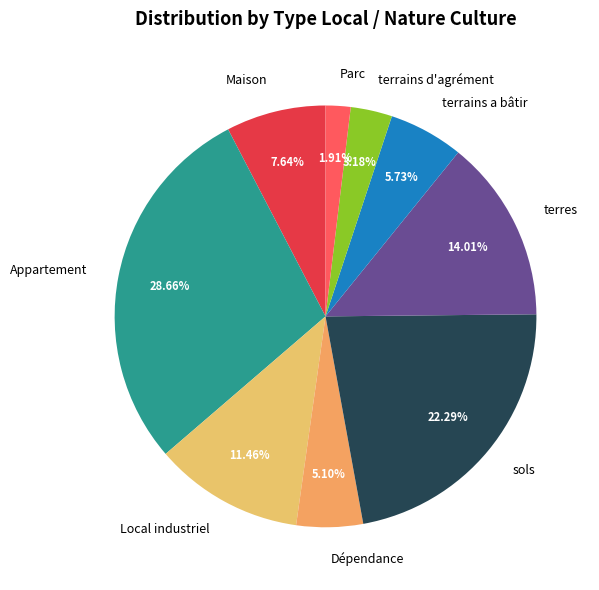

Does any single category account for the majority?

No